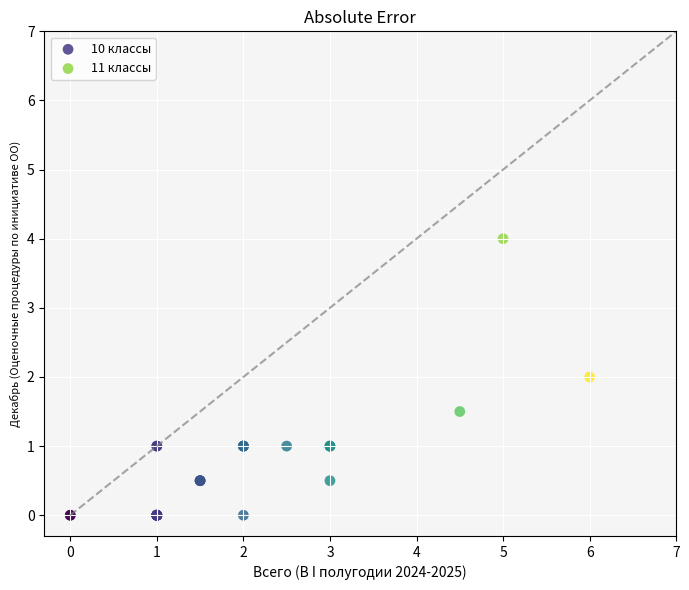

What are all the series names shown in the legend?

10 классы, 11 классы